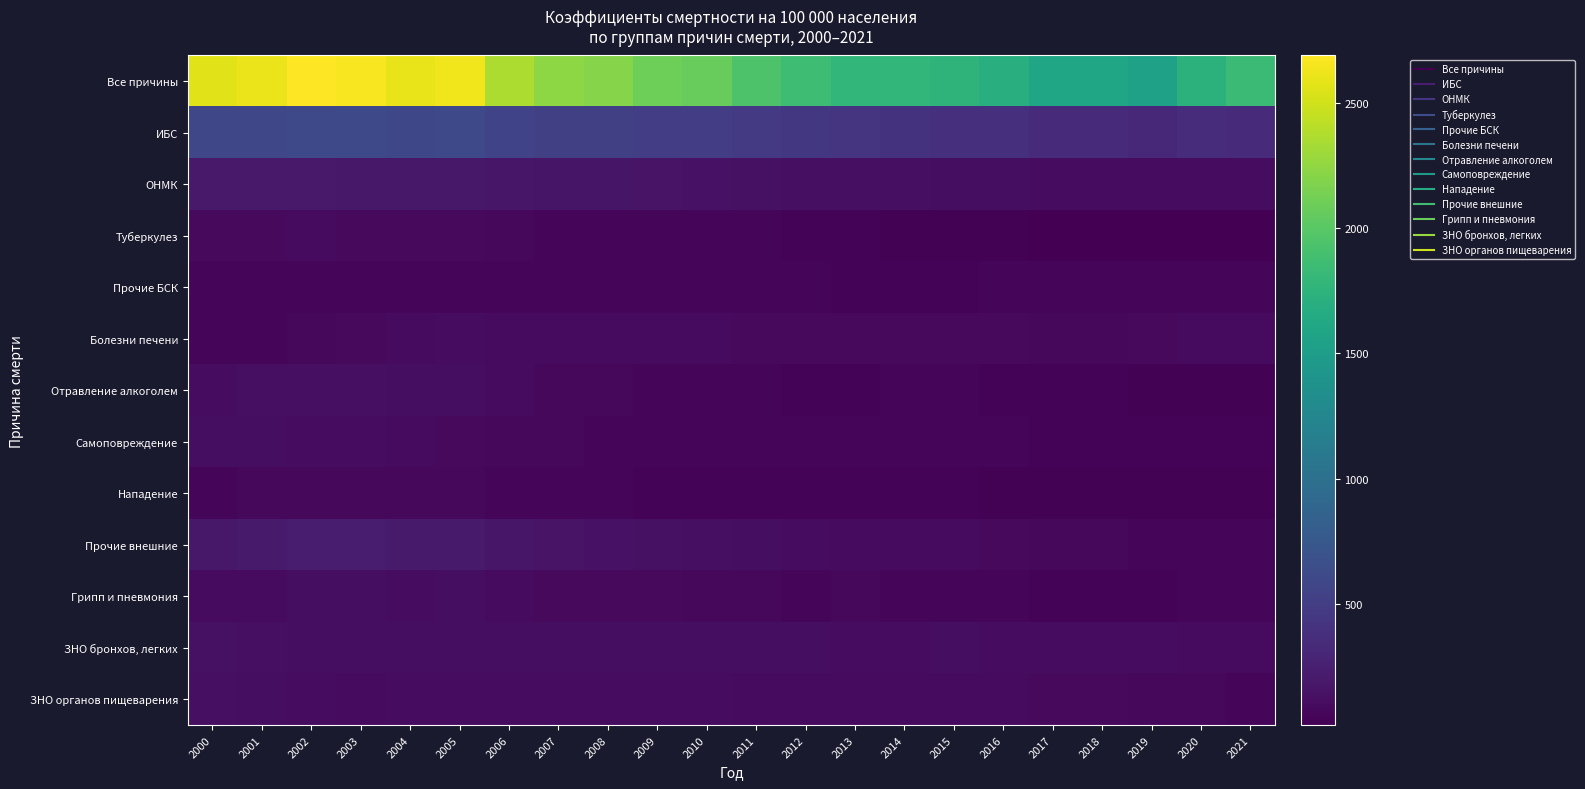

Count the number of categories in the chart.

22